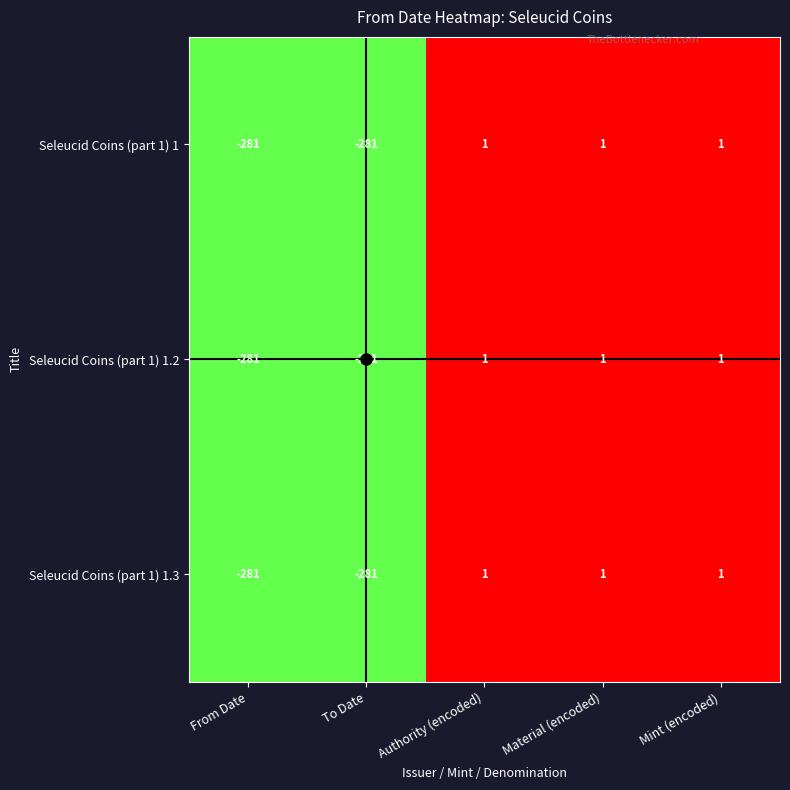

What is the difference between the maximum and minimum values in the Seleucid Coins (part 1) 1 series?

282